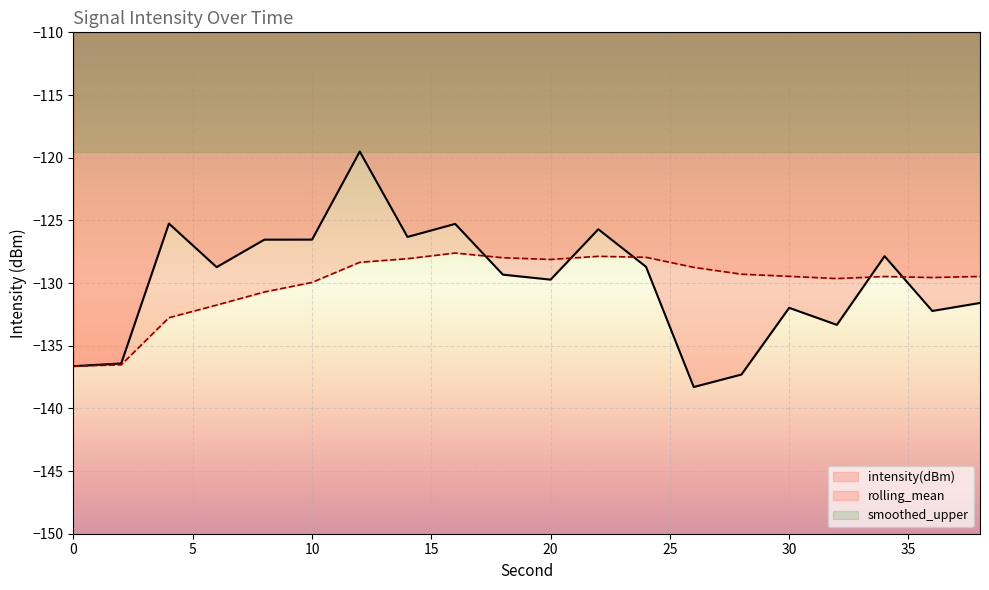

After their last crossing, which series has the higher values: intensity(dBm) or rolling_mean?

rolling_mean